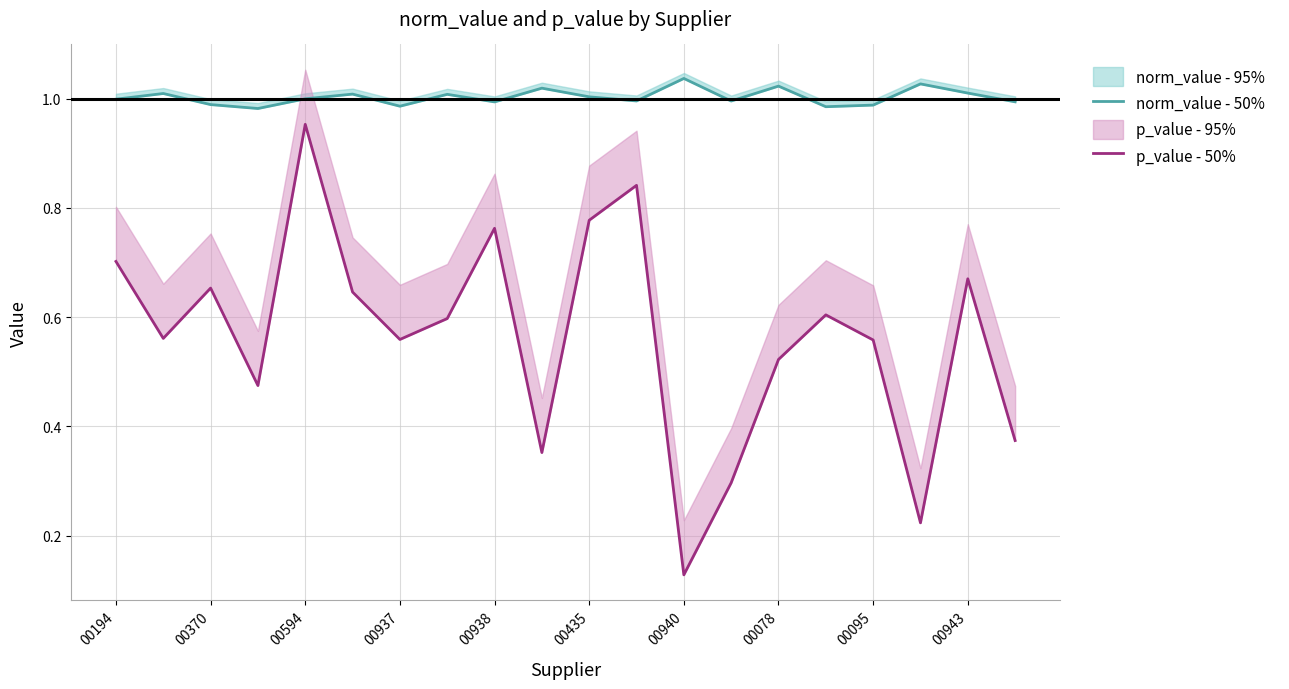

What is the sum of the p_value - 50% values at 10 and 15?

1.4